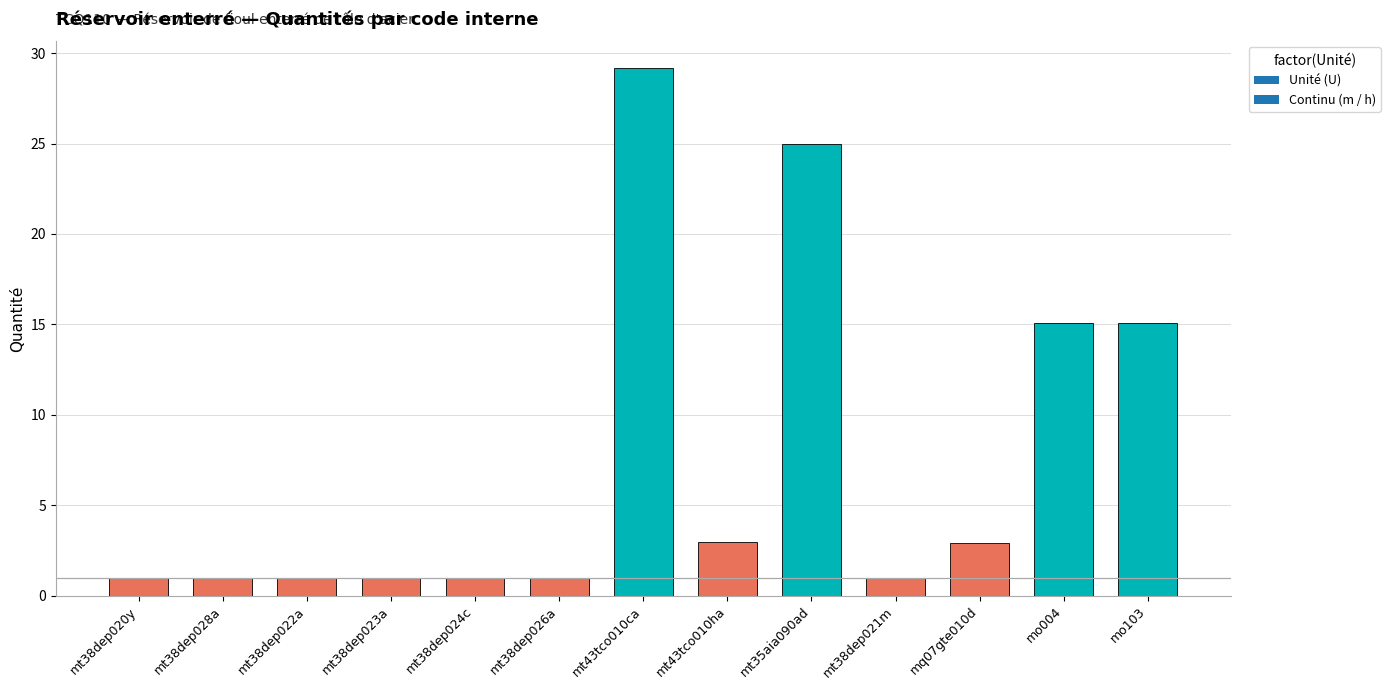

What is the label of the 8th bar from the right?

mt38dep026a